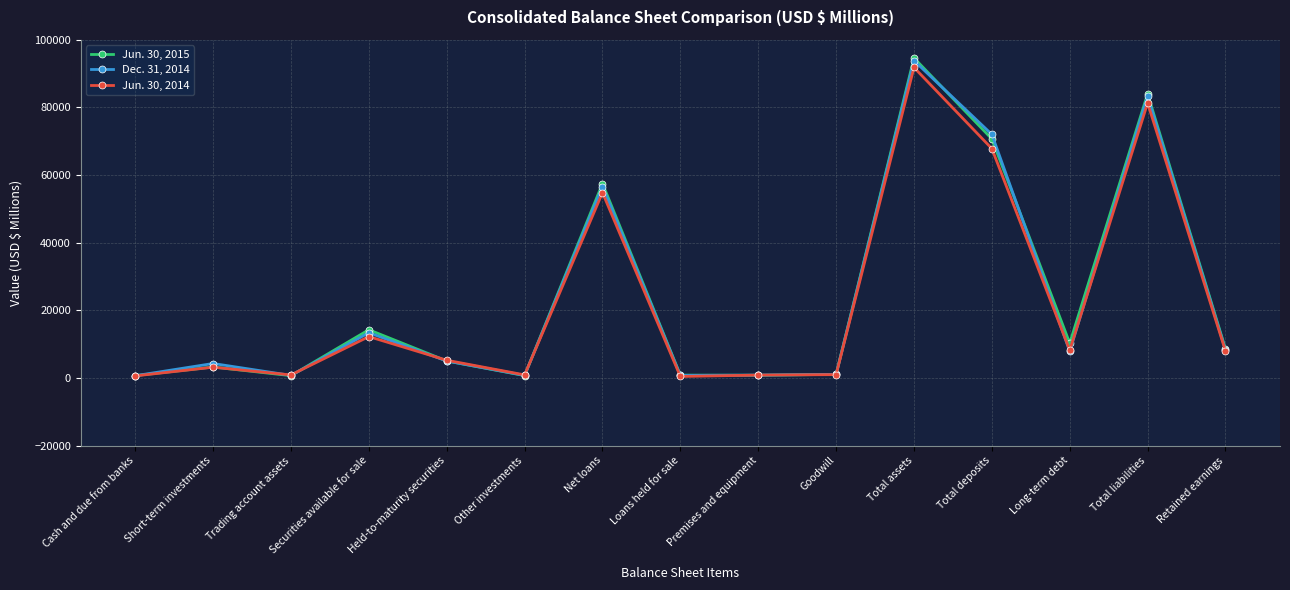

Count the number of categories in the chart.

15